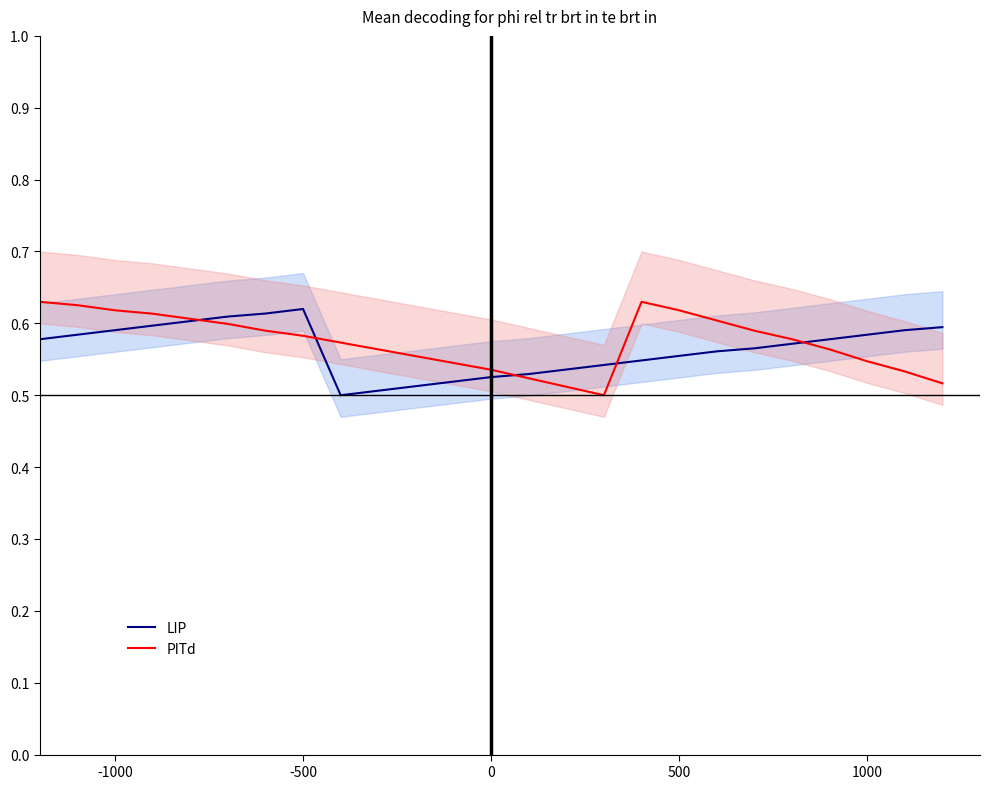

After their last crossing, which series has the higher values: PITd or LIP?

LIP